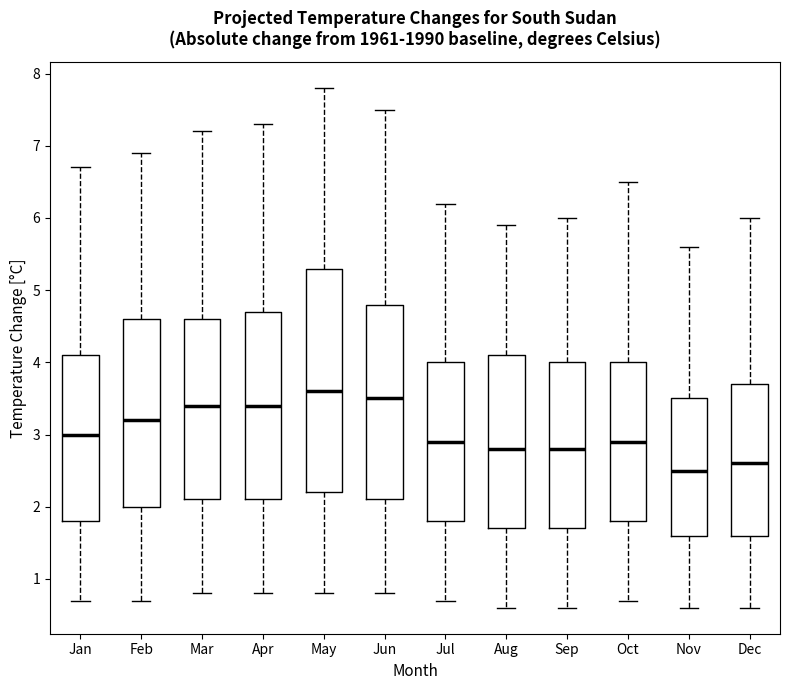

Reading left to right, transcribe this box plot: for each box, give where its median line is, the range the box spans, and where its two whiskers end, as read against the y-axis. The values are not printed on the chart, so give them approximately, as read against the axis.

Jan: median 3.0, box 1.8 to 4.1, whiskers 0.7 to 6.7
Feb: median 3.2, box 2.0 to 4.6, whiskers 0.7 to 6.9
Mar: median 3.4, box 2.1 to 4.6, whiskers 0.8 to 7.2
Apr: median 3.4, box 2.1 to 4.7, whiskers 0.8 to 7.3
May: median 3.6, box 2.2 to 5.3, whiskers 0.8 to 7.8
Jun: median 3.5, box 2.1 to 4.8, whiskers 0.8 to 7.5
Jul: median 2.9, box 1.8 to 4.0, whiskers 0.7 to 6.2
Aug: median 2.8, box 1.7 to 4.1, whiskers 0.6 to 5.9
Sep: median 2.8, box 1.7 to 4.0, whiskers 0.6 to 6.0
Oct: median 2.9, box 1.8 to 4.0, whiskers 0.7 to 6.5
Nov: median 2.5, box 1.6 to 3.5, whiskers 0.6 to 5.6
Dec: median 2.6, box 1.6 to 3.7, whiskers 0.6 to 6.0